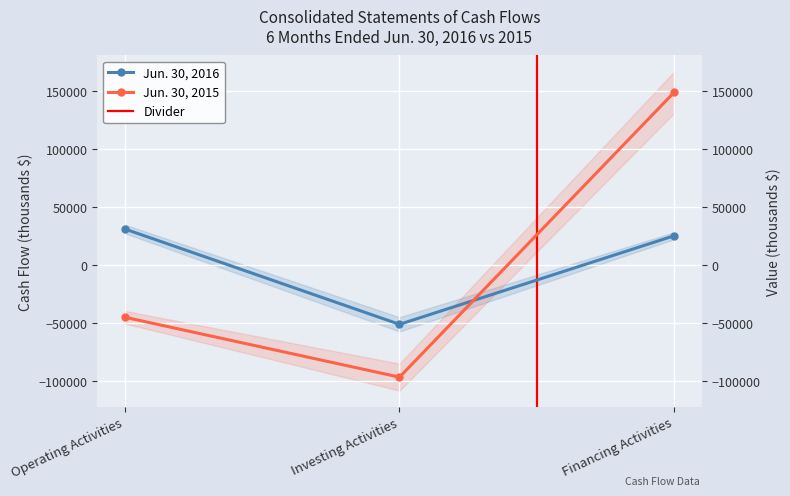

What is the smallest value displayed?

-96714